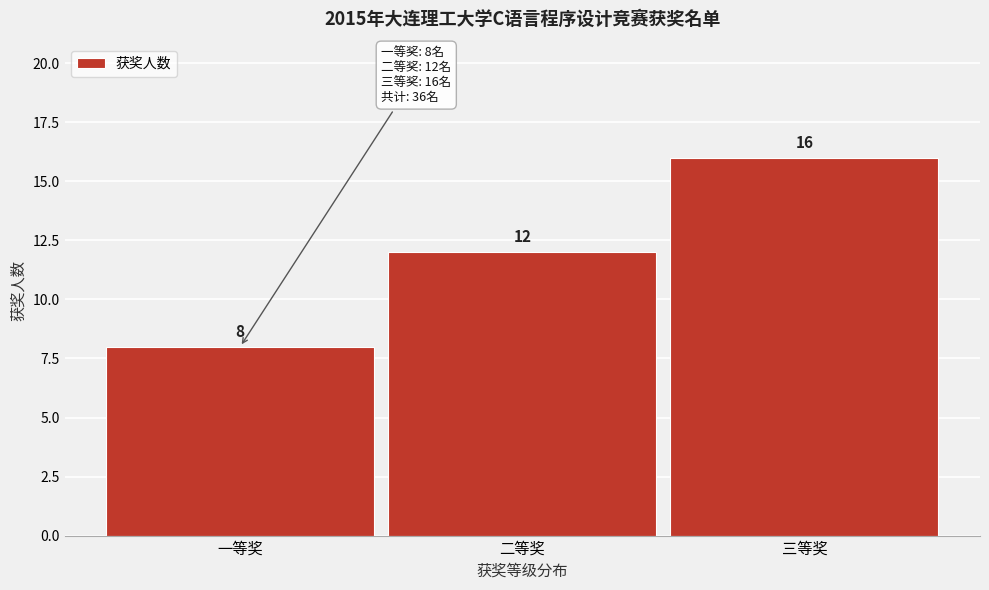

Reading right to left, transcribe all the data shown in this chart.

三等奖=16	二等奖=12	一等奖=8